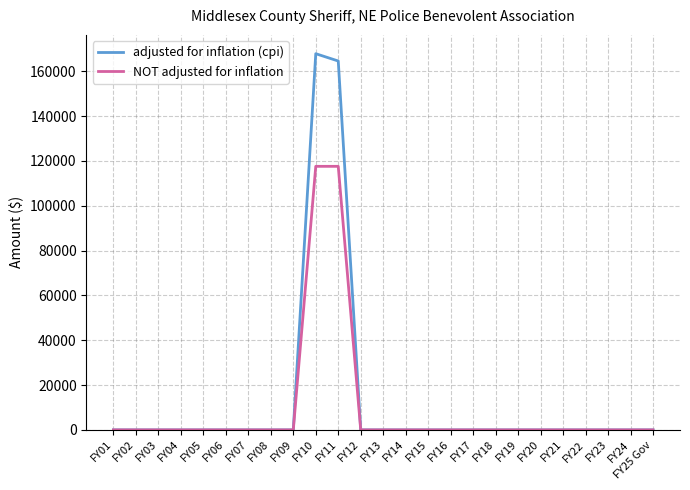

What is the sum of all adjusted for inflation (cpi) values?

332422